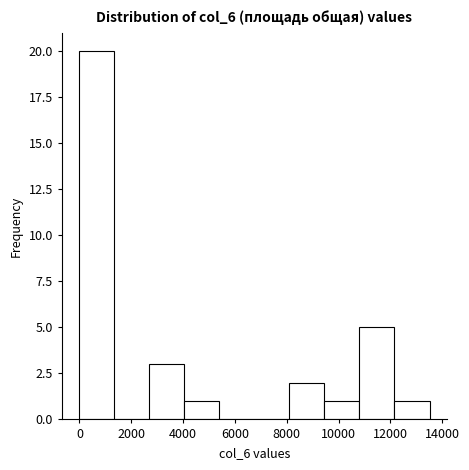

Over which range of the x-axis is the bar tallest?

0 to 1400